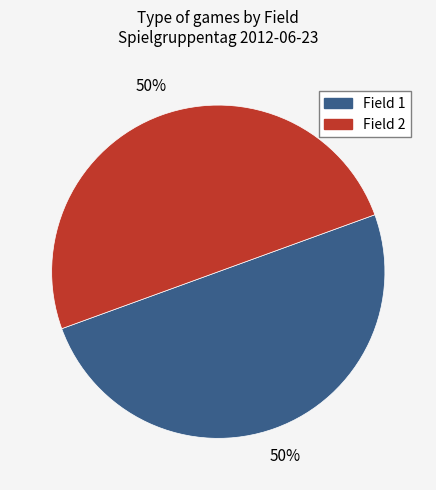

To the nearest percent, what is the average slice percentage?

50%